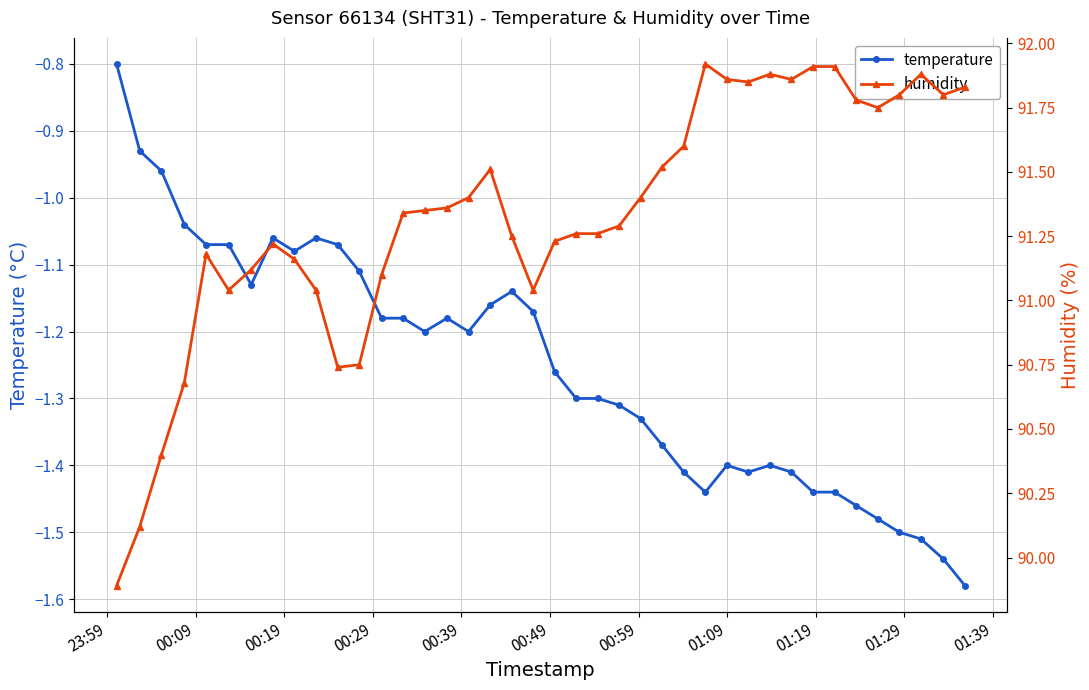

What is the maximum value for temperature?

-0.8